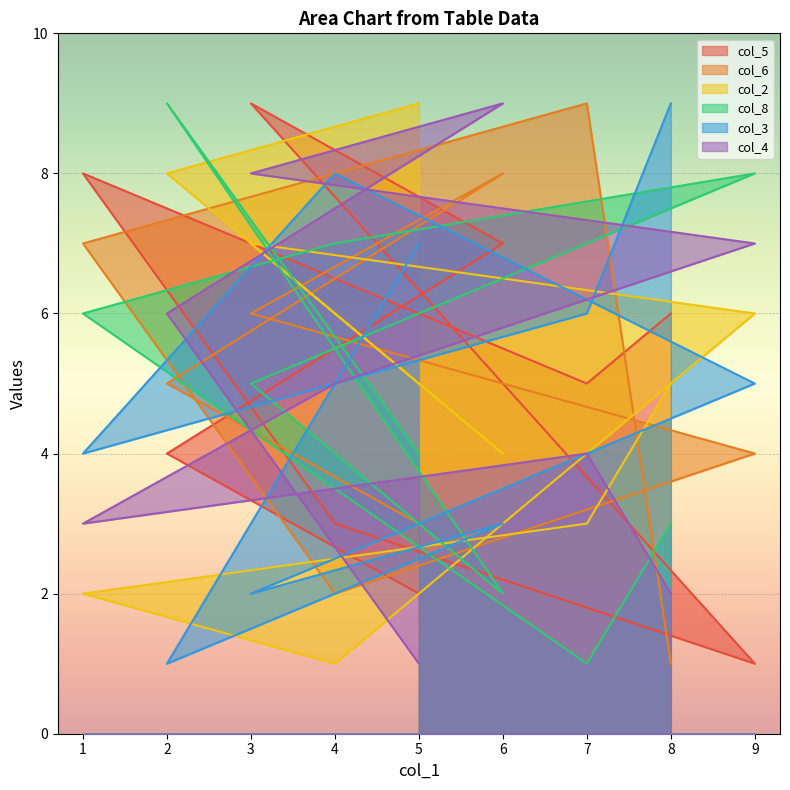

Where is the first local maximum for col_5?

3